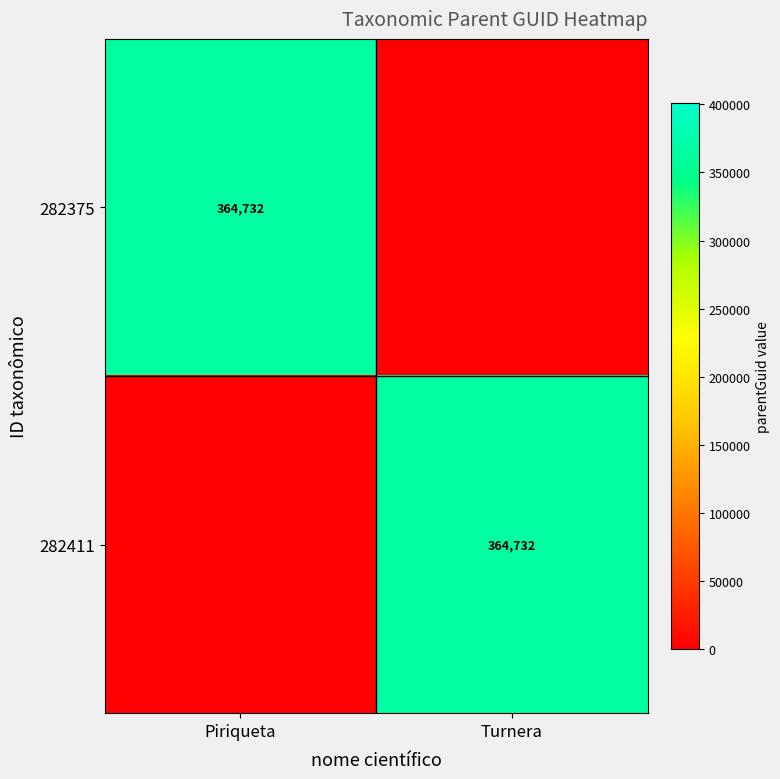

The value of 282411 at Turnera is 364732. True or false?

True